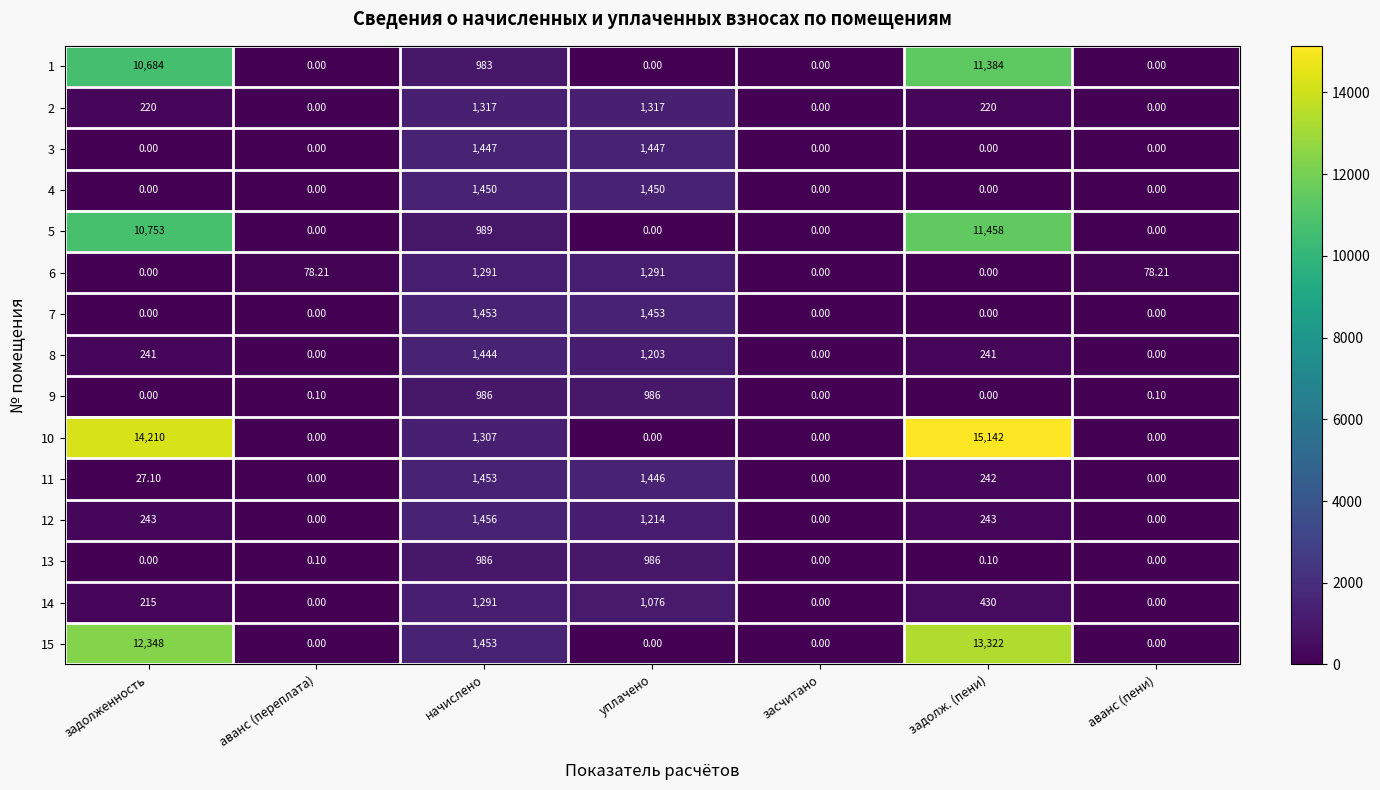

At which category does the chart reach its peak across all series?

задолж. (пени)